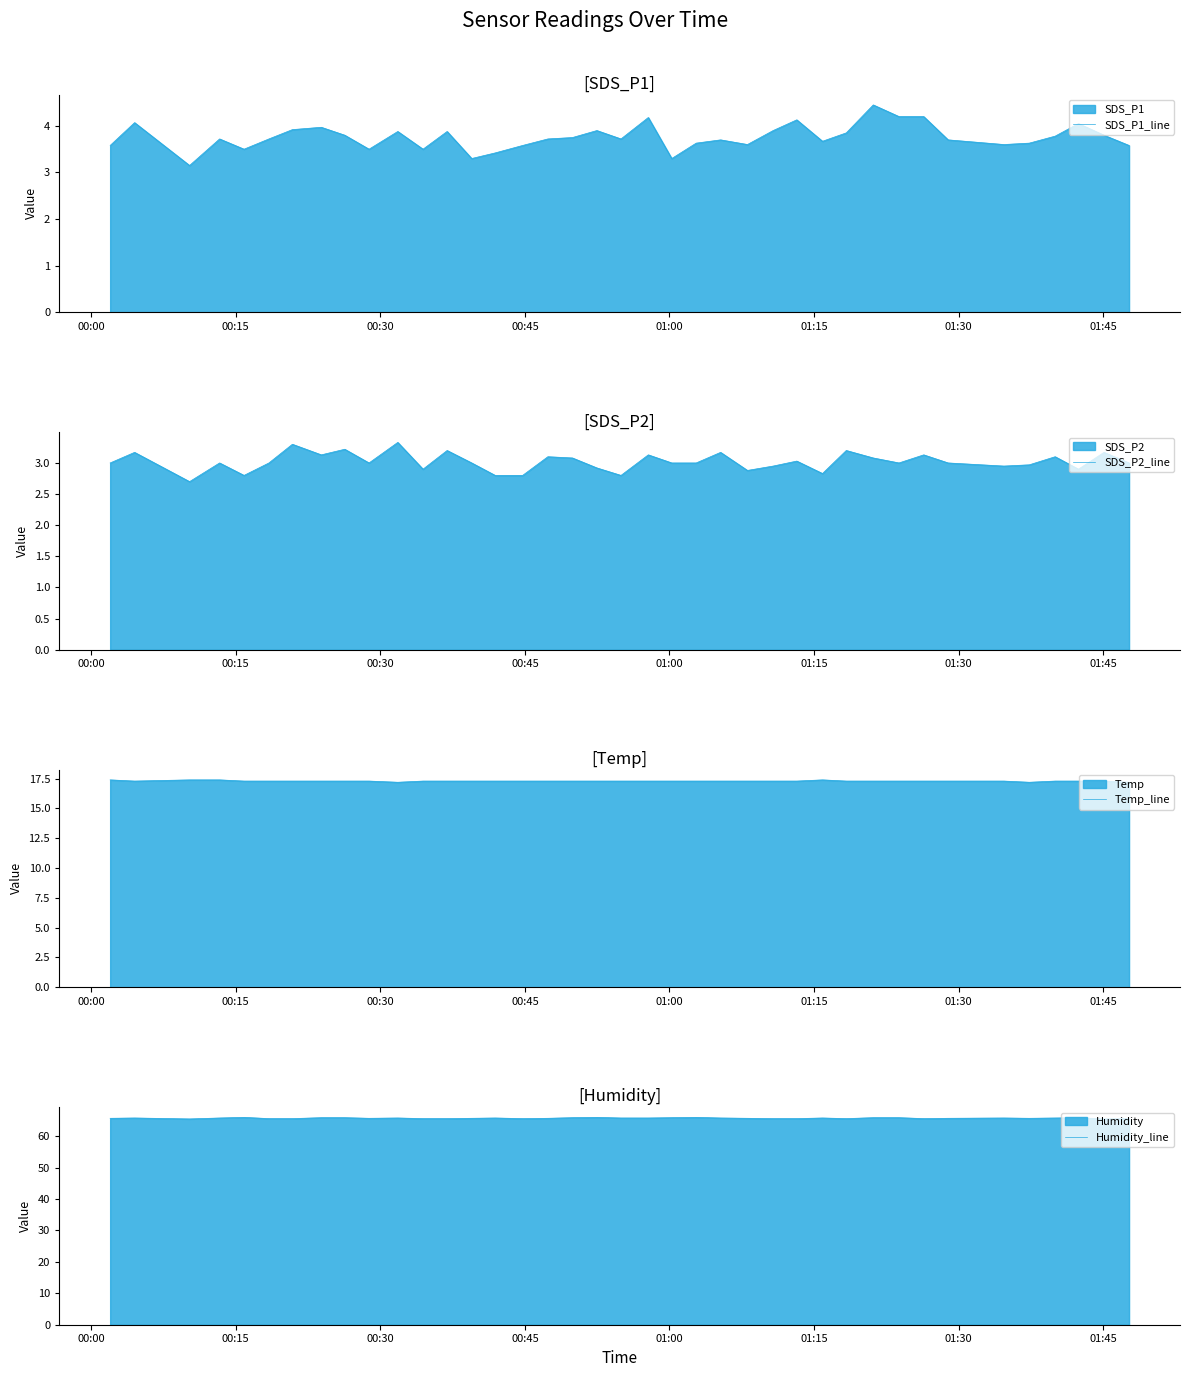

True or false: Humidity_line has more than 2 points higher than both neighbors.

True